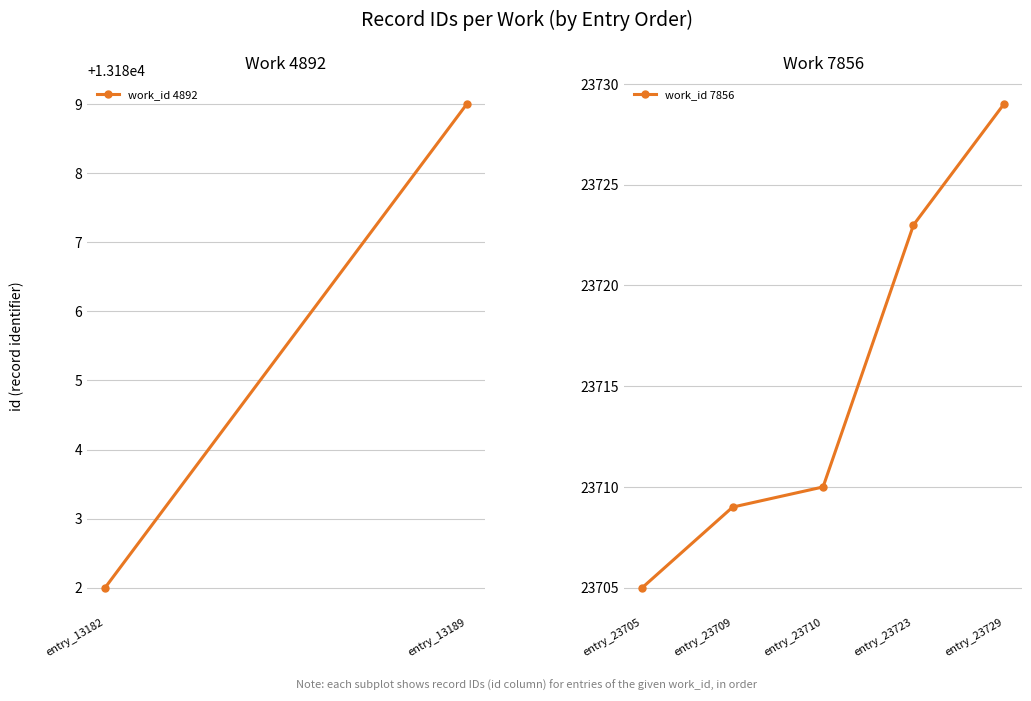

How many lines are shown in the chart?

1